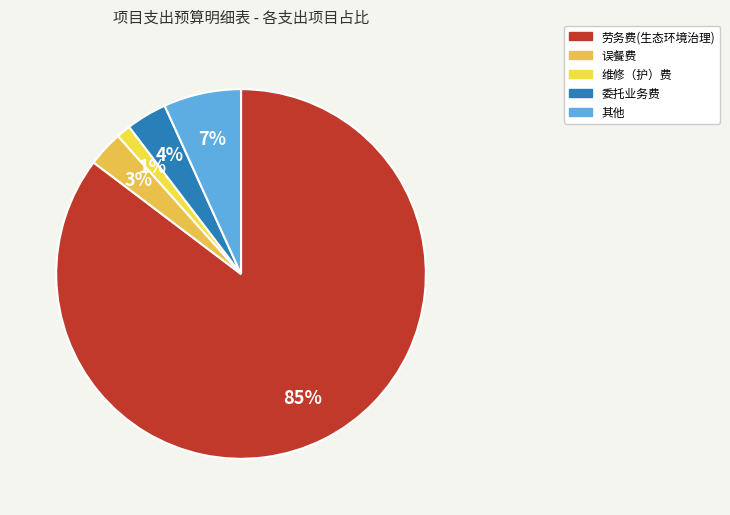

What percentage is NOT represented by 维修（护）费?

98.8%